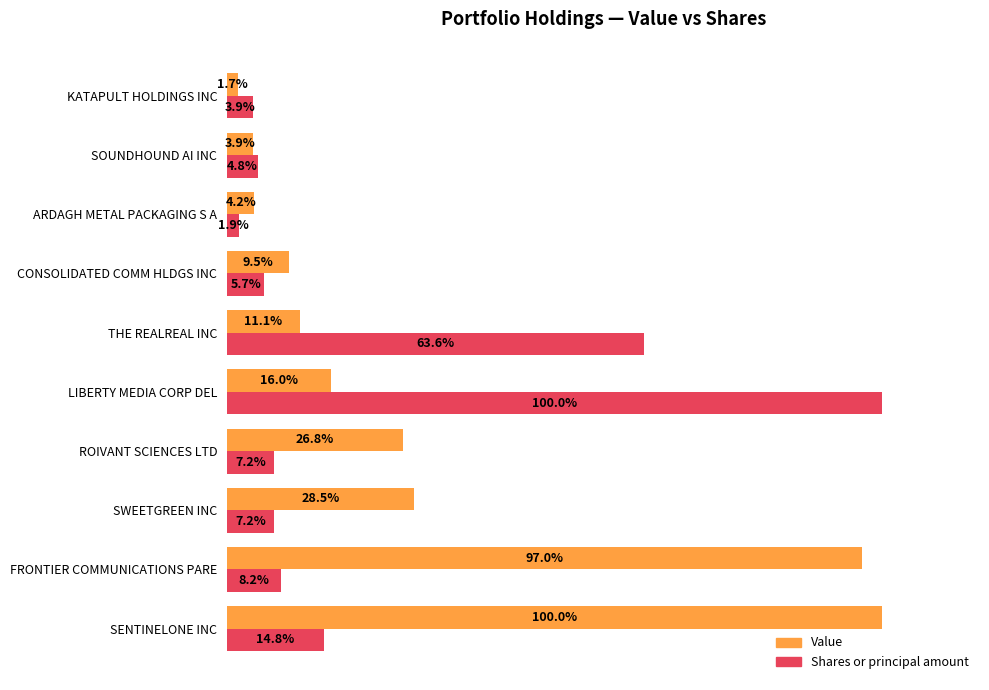

Which series has the largest total across all categories?

Value